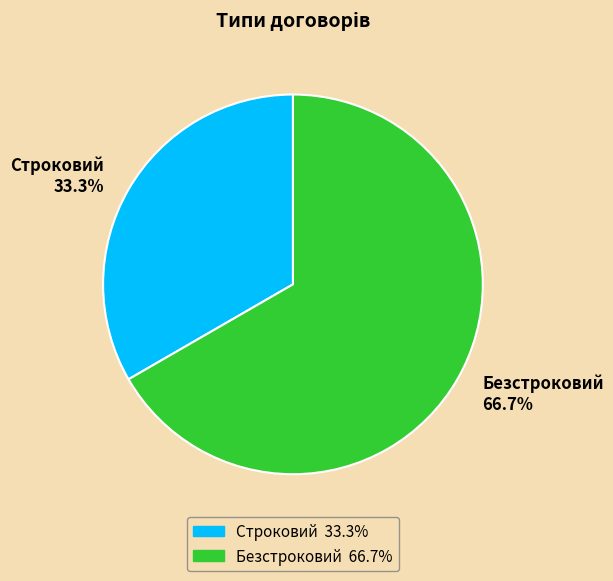

To the nearest percent, what is the average slice percentage?

50%